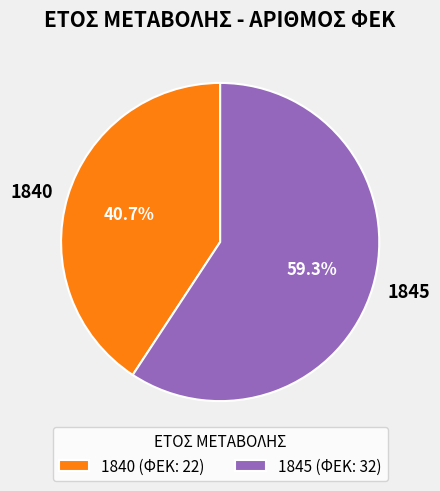

Count the number of slices in the pie.

2